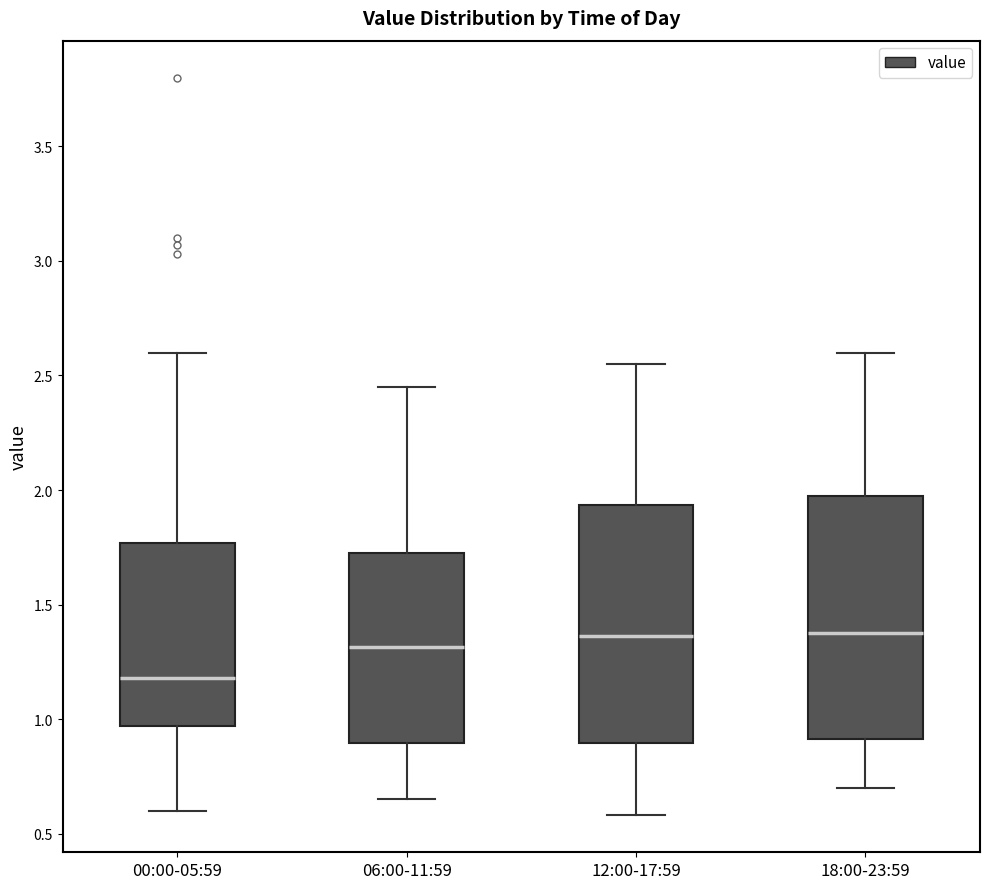

Reading left to right, read every box against the y-axis: the position of its median line, the range the box covers, and the ends of its whiskers. The values are not printed on the chart, so give them approximately, as read against the axis.

00:00-05:59: median 1.20, box 0.95 to 1.75, whiskers 0.60 to 2.60
06:00-11:59: median 1.30, box 0.90 to 1.75, whiskers 0.65 to 2.45
12:00-17:59: median 1.35, box 0.90 to 1.95, whiskers 0.60 to 2.55
18:00-23:59: median 1.40, box 0.90 to 2.00, whiskers 0.70 to 2.60